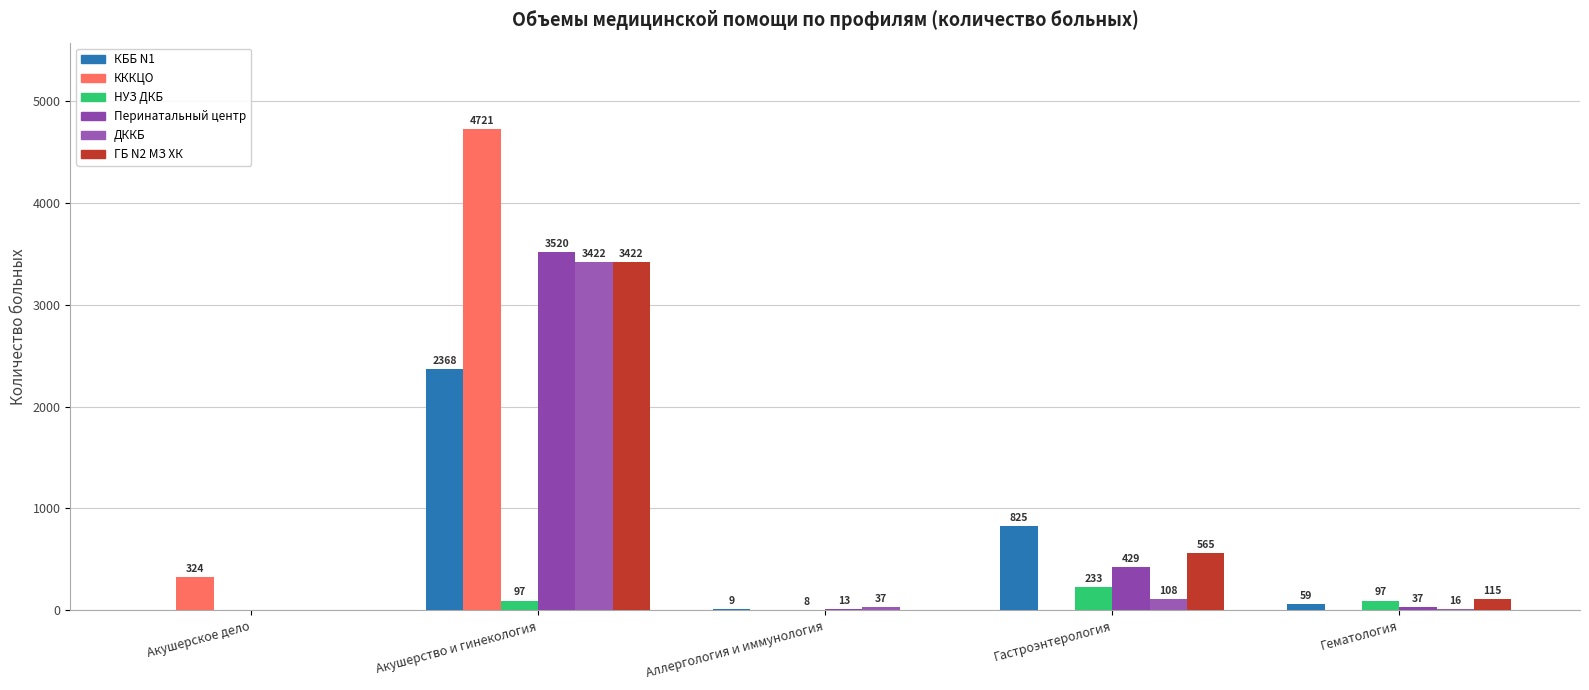

Where is ДККБ nearest to the value 1711?

Гастроэнтерология